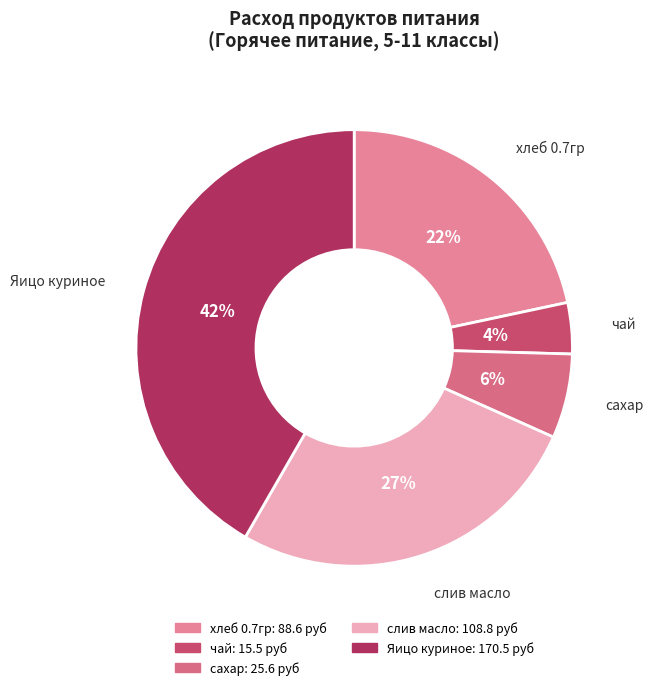

Is it true that слив масло is 27% of the pie?

True